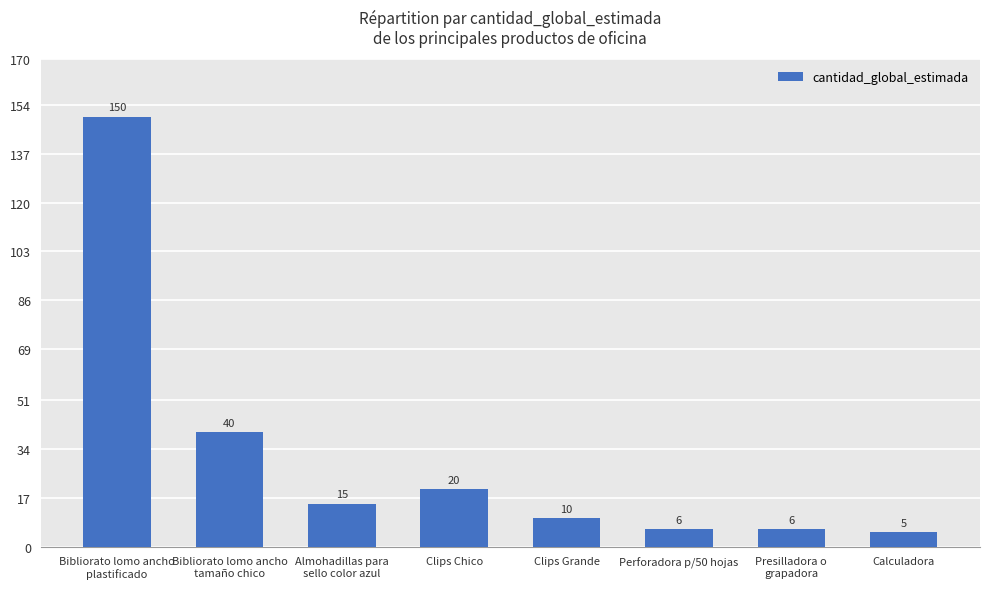

What is the greatest value displayed?

150